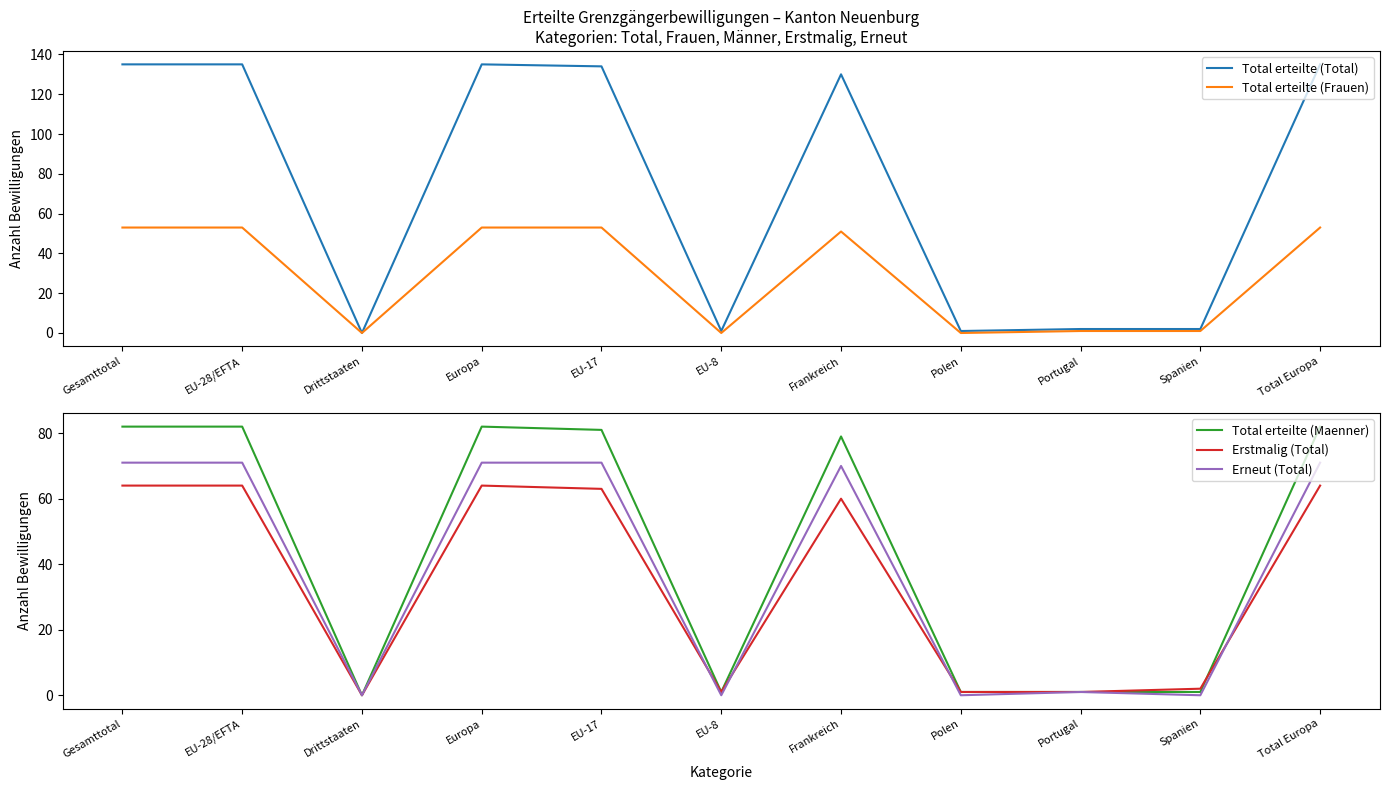

What is the difference between the highest and lowest values at Polen?

1